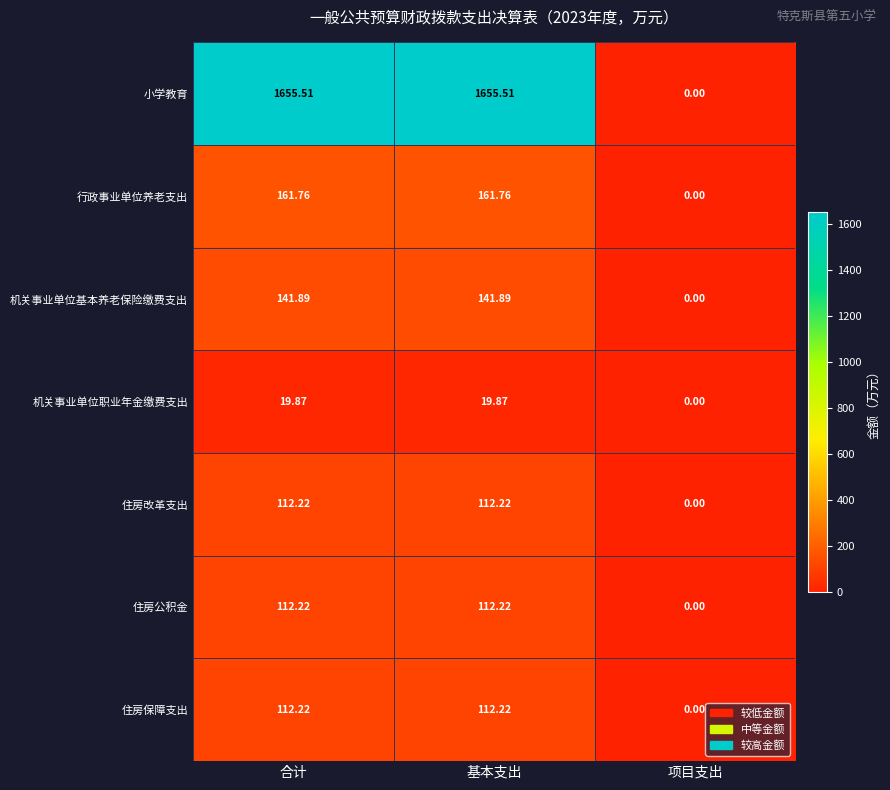

Where does the 住房改革支出 series first go above 112?

合计